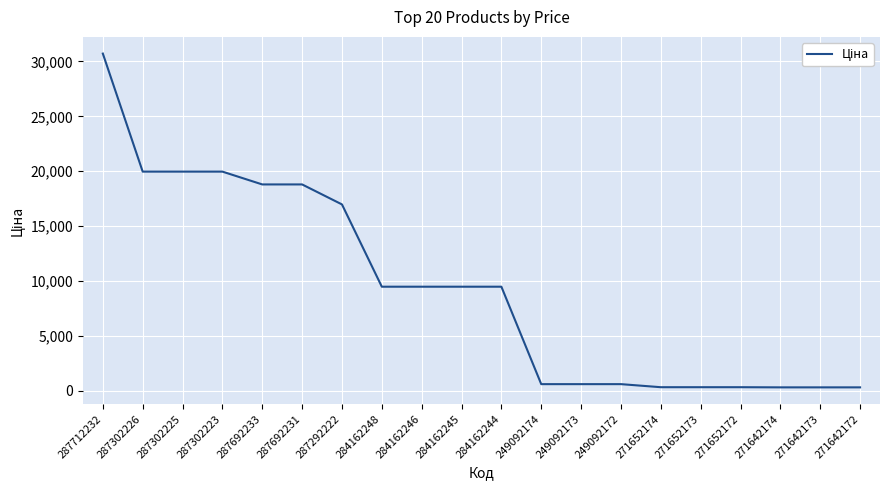

The chart shows a value of 9480.1 at 284162248. True or false?

True